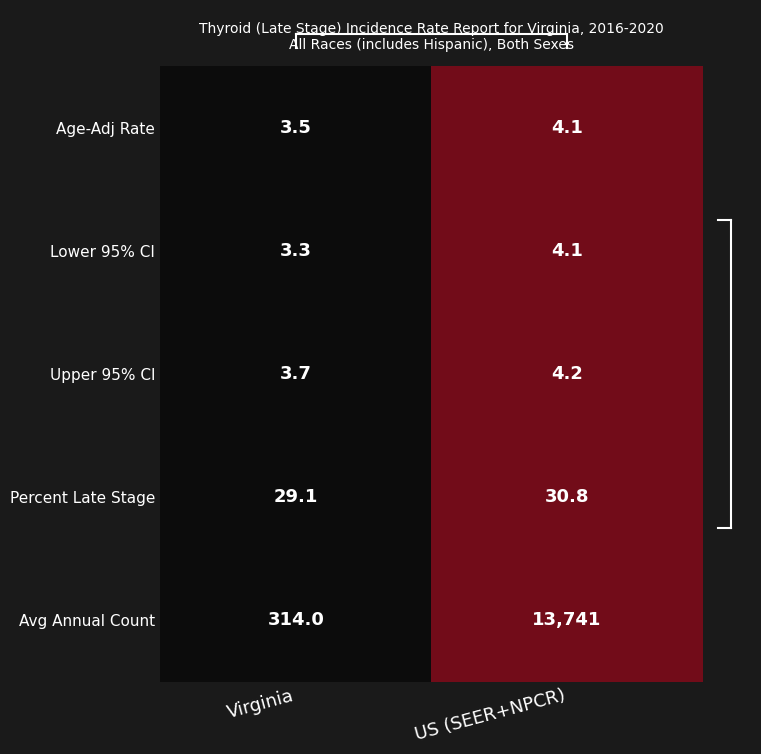

Which series has the largest total across all categories?

Avg Annual Count